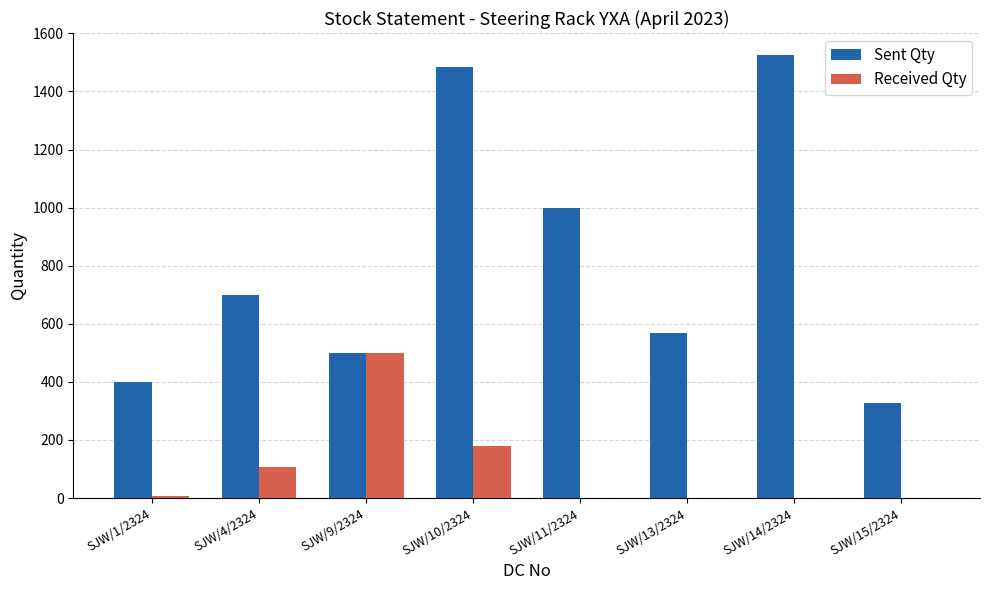

Are the bars horizontal?

No